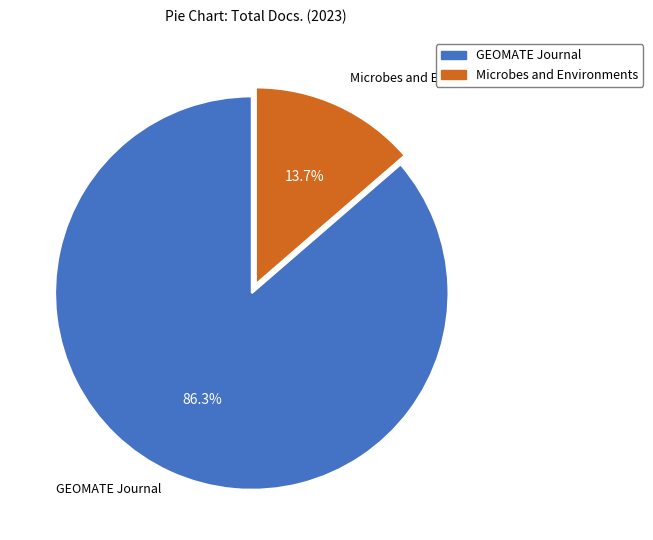

Between GEOMATE Journal and Microbes and Environments, which is larger?

GEOMATE Journal